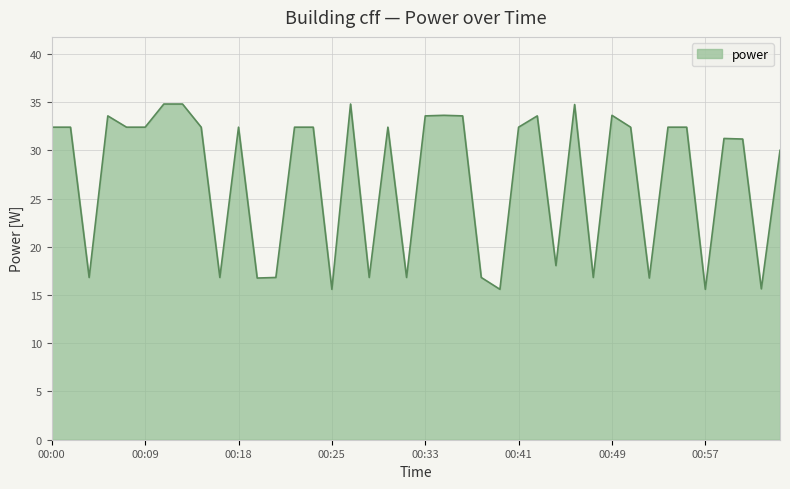

What is the greatest value displayed?

34.8